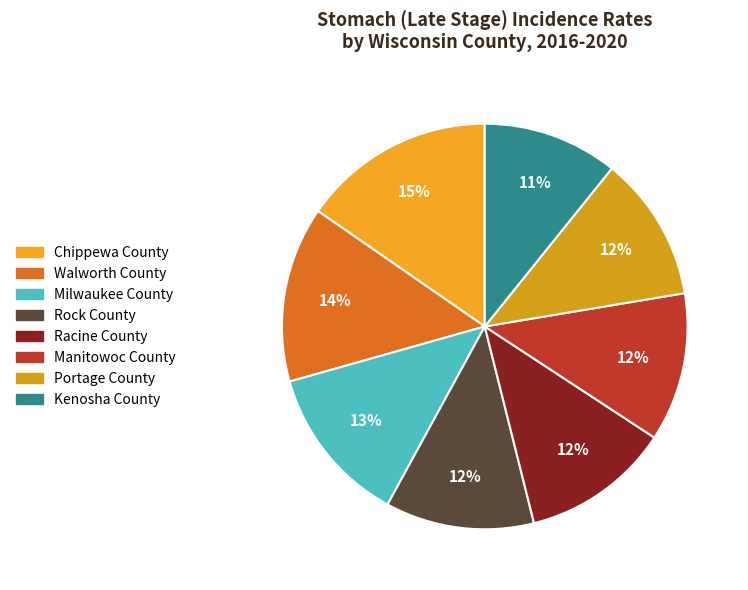

Is it true that Racine County is 12% of the pie?

True